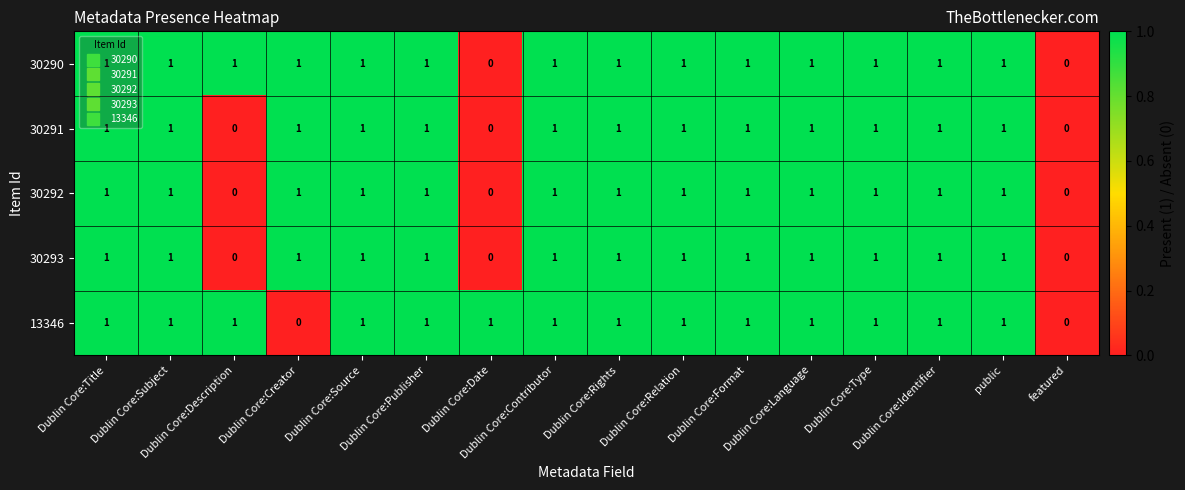

How many 30292 values are between 1 and 2?

13